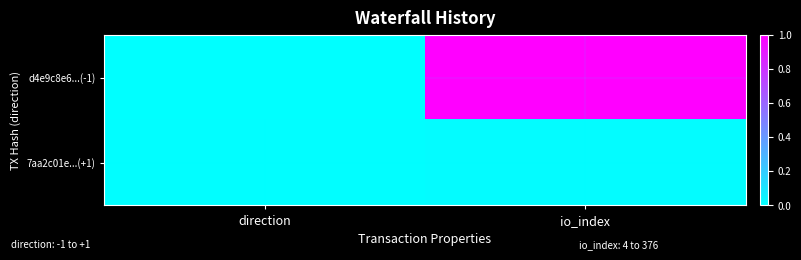

Rank the series by their maximum value, from lowest to highest.

7aa2c01e...(+1), d4e9c8e6...(-1)